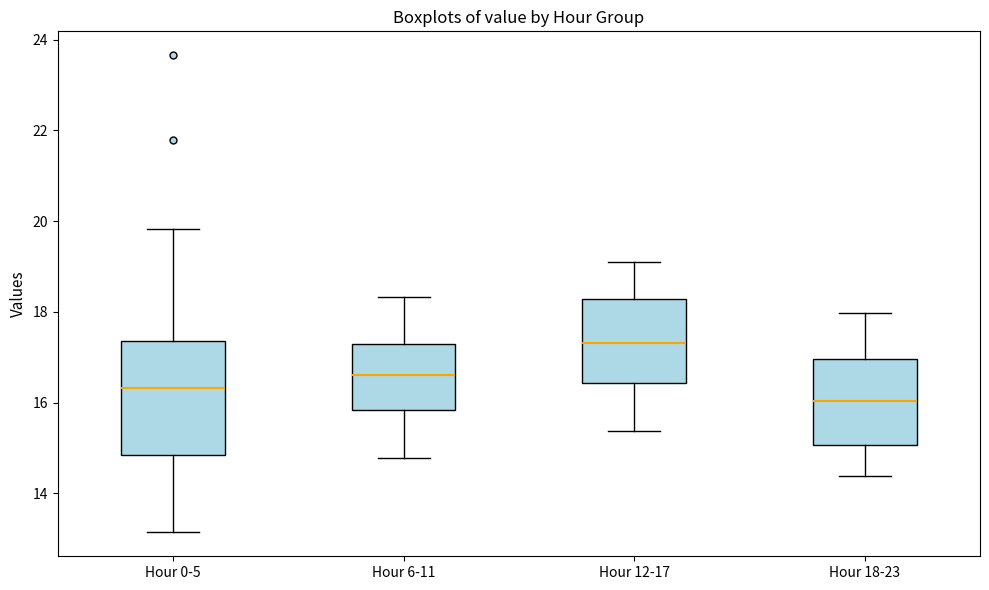

Reading left to right, transcribe this box plot: for each box, give where its median line is, the range the box spans, and where its two whiskers end, as read against the y-axis. The values are not printed on the chart, so give them approximately, as read against the axis.

Hour 0-5: median 16.4, box 14.8 to 17.4, whiskers 13.2 to 19.8
Hour 6-11: median 16.6, box 15.8 to 17.2, whiskers 14.8 to 18.4
Hour 12-17: median 17.4, box 16.4 to 18.2, whiskers 15.4 to 19.2
Hour 18-23: median 16.0, box 15.0 to 17.0, whiskers 14.4 to 18.0